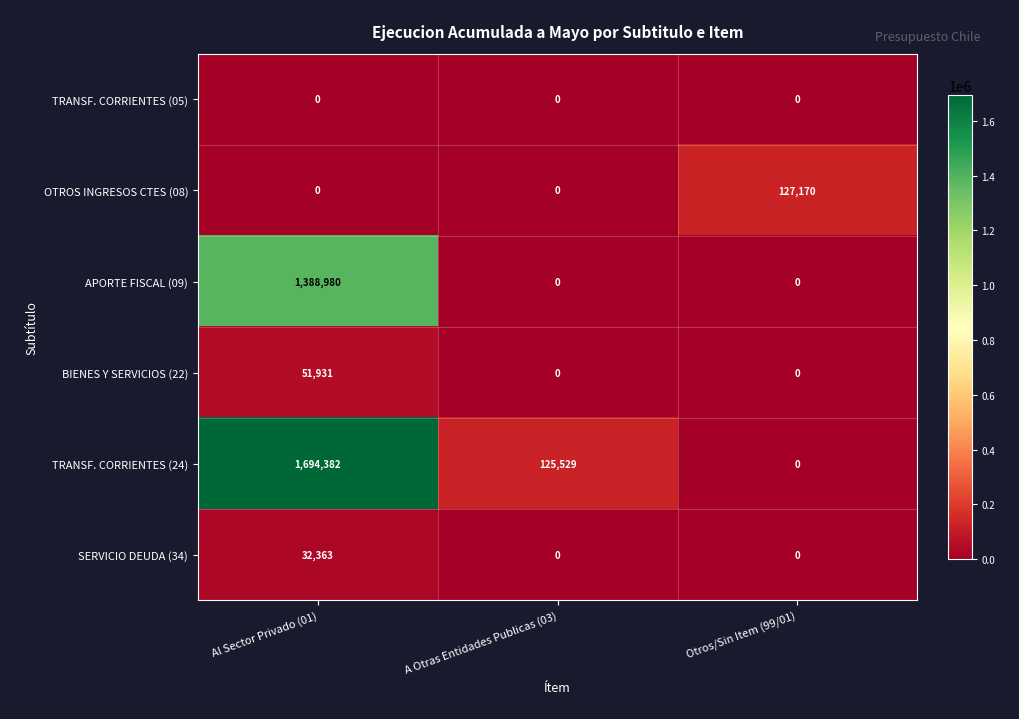

List the series in order of their peak value, lowest first.

TRANSF. CORRIENTES (05), SERVICIO DEUDA (34), BIENES Y SERVICIOS (22), OTROS INGRESOS CTES (08), APORTE FISCAL (09), TRANSF. CORRIENTES (24)